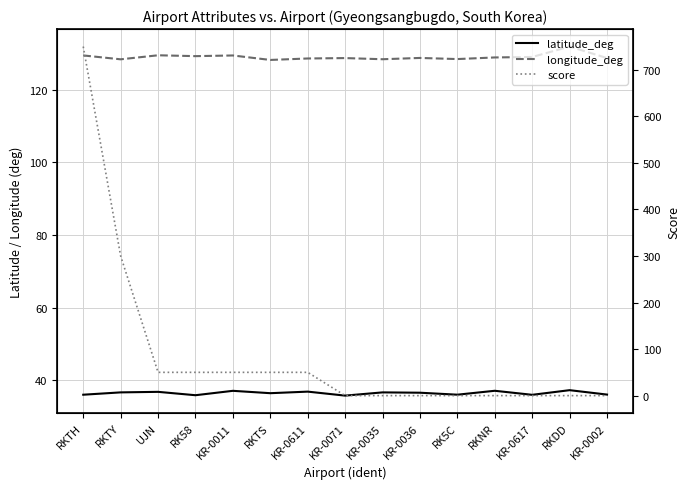

True or false: longitude_deg and latitude_deg intersect in this chart.

False